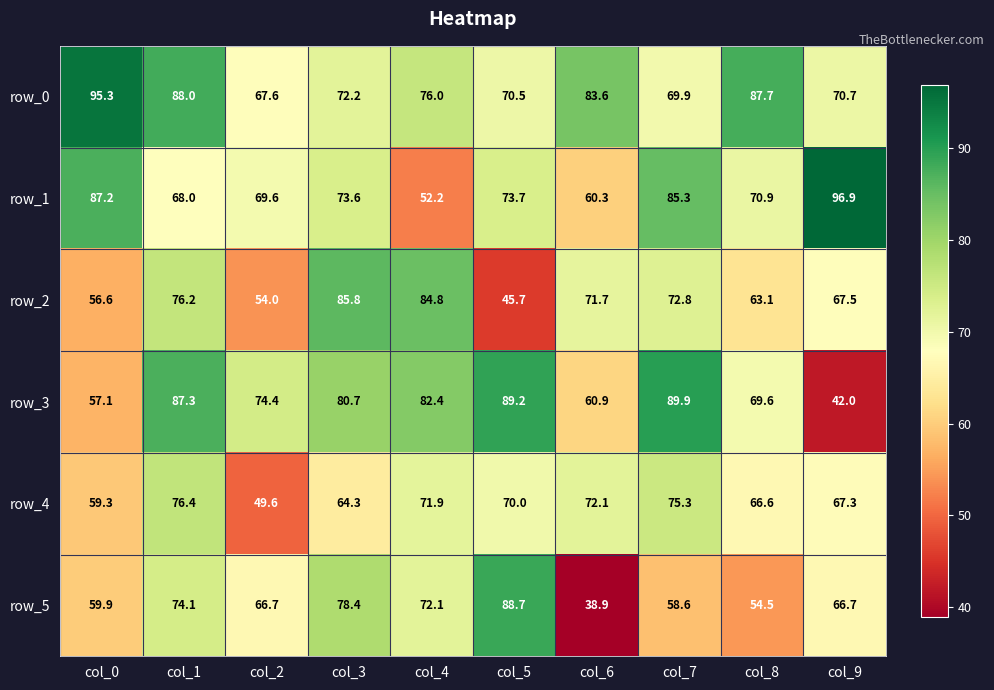

What is the approximate value of row_2 at col_8?

63.1